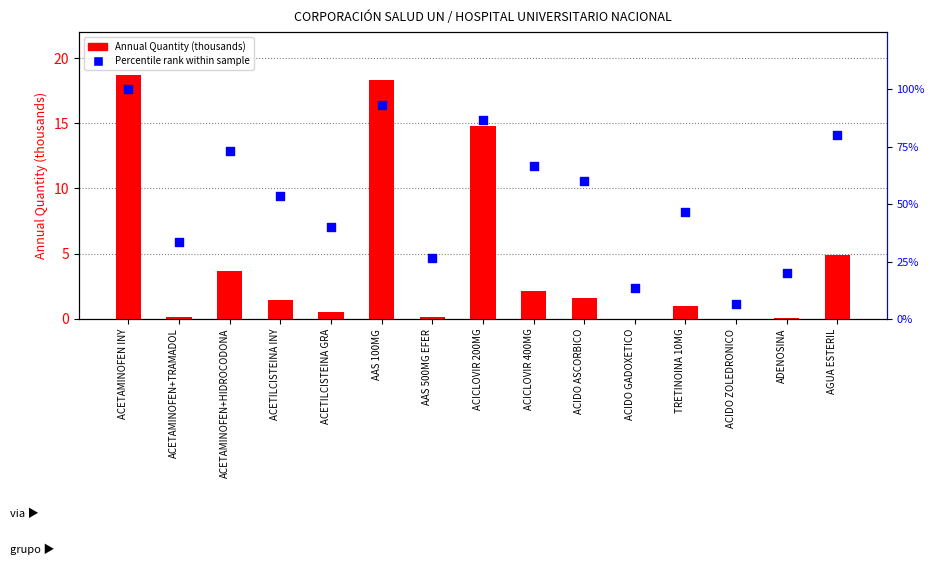

Which series has the largest Y range (max minus min)?

Percentile rank within sample